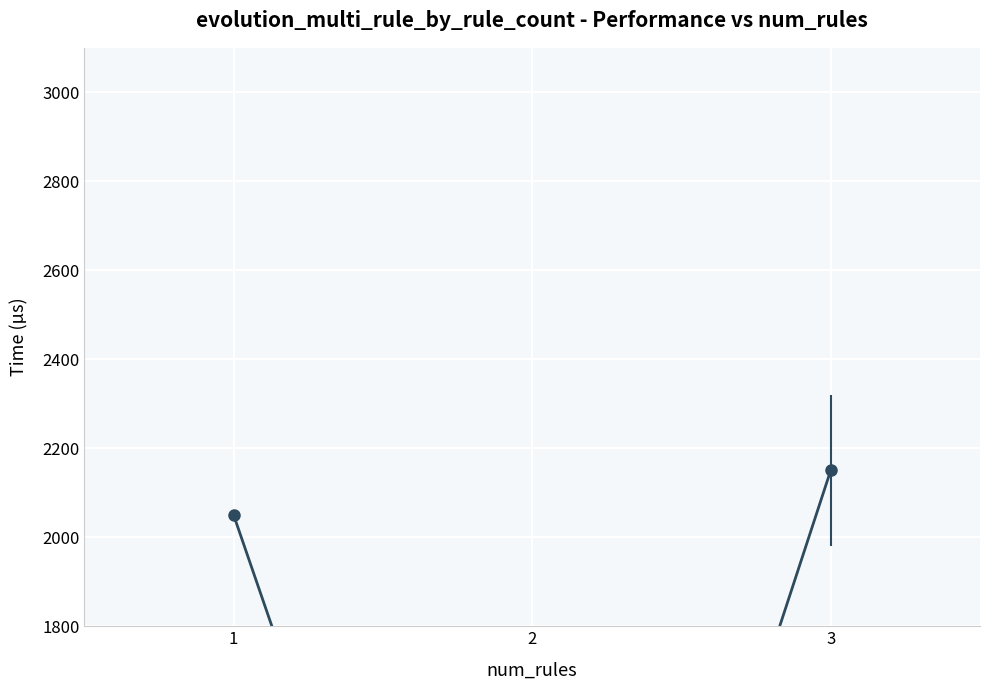

What is the greatest value displayed?

2150.4